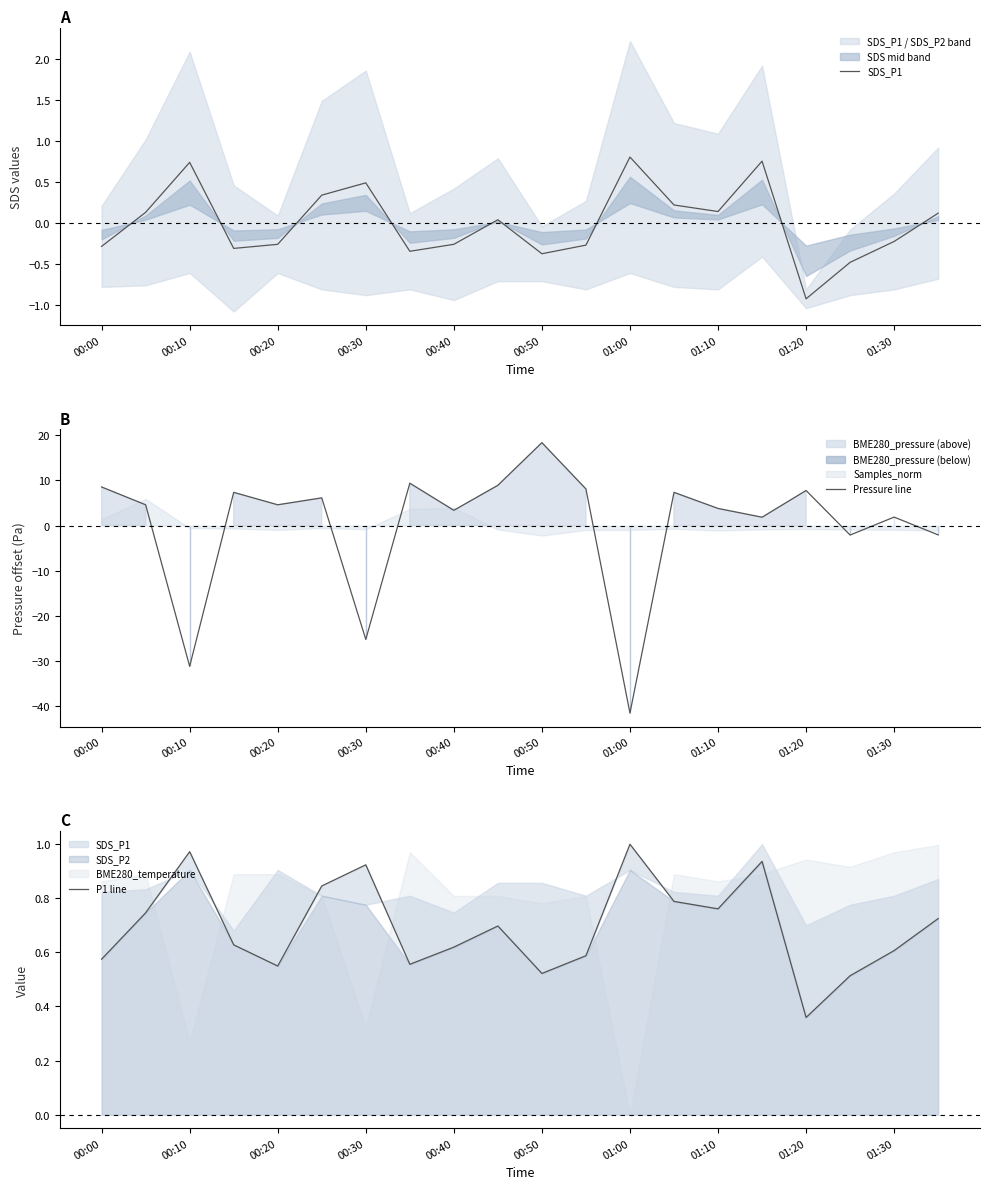

Which category has the highest value in the Pressure line series?

00:50